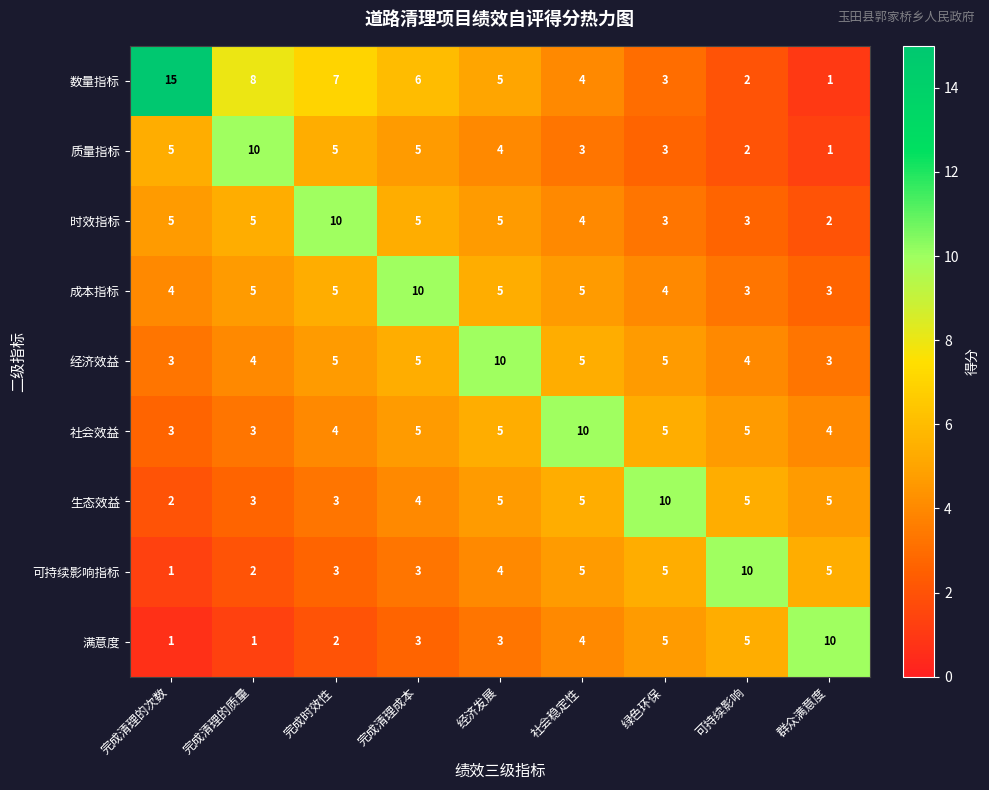

What is the difference between the highest and lowest values at 完成清理的质量?

9